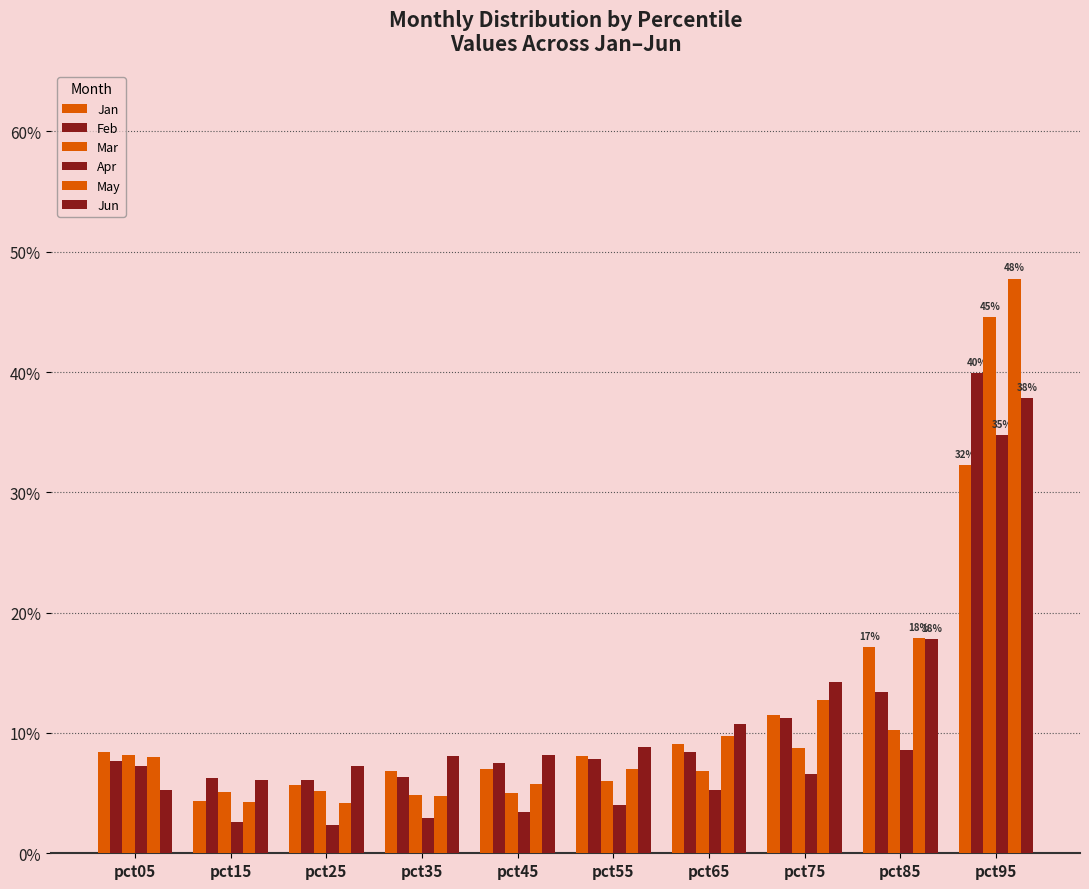

Reading left to right, extract all data points from this chart.

Jan: pct05=0.1	pct15=0.0	pct25=0.1	pct35=0.1	pct45=0.1	pct55=0.1	pct65=0.1	pct75=0.1	pct85=0.2	pct95=0.3
Feb: pct05=0.1	pct15=0.1	pct25=0.1	pct35=0.1	pct45=0.1	pct55=0.1	pct65=0.1	pct75=0.1	pct85=0.1	pct95=0.4
Mar: pct05=0.1	pct15=0.1	pct25=0.1	pct35=0.0	pct45=0.0	pct55=0.1	pct65=0.1	pct75=0.1	pct85=0.1	pct95=0.4
Apr: pct05=0.1	pct15=0.0	pct25=0.0	pct35=0.0	pct45=0.0	pct55=0.0	pct65=0.1	pct75=0.1	pct85=0.1	pct95=0.3
May: pct05=0.1	pct15=0.0	pct25=0.0	pct35=0.0	pct45=0.1	pct55=0.1	pct65=0.1	pct75=0.1	pct85=0.2	pct95=0.5
Jun: pct05=0.1	pct15=0.1	pct25=0.1	pct35=0.1	pct45=0.1	pct55=0.1	pct65=0.1	pct75=0.1	pct85=0.2	pct95=0.4